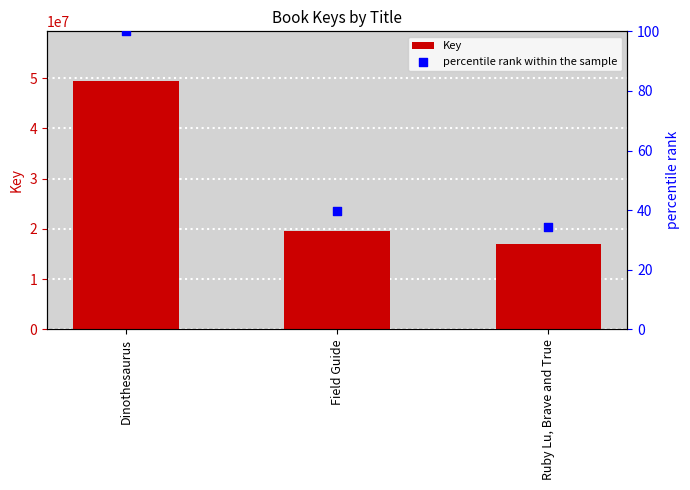

Is the value of percentile rank within the sample at Ruby Lu, Brave and True greater than the value of Key at Ruby Lu, Brave and True?

No